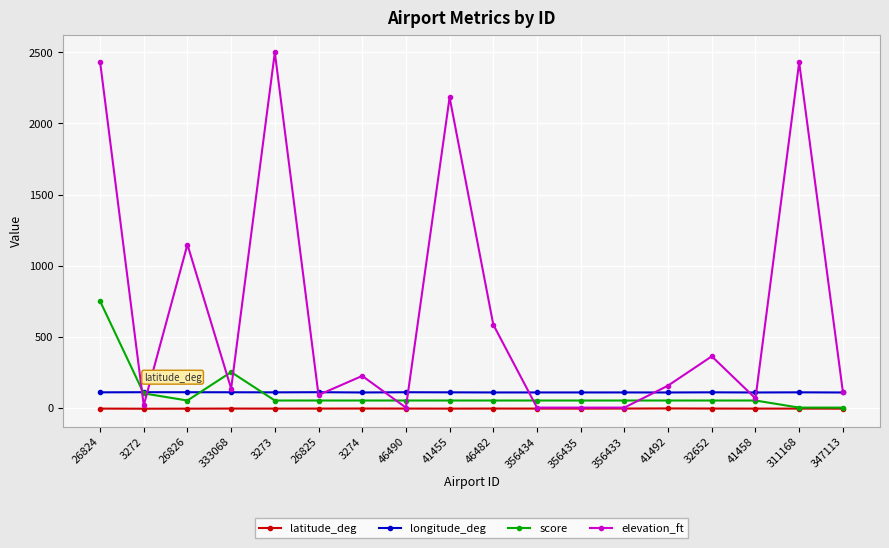

True or false: score has a value of 313.7 at 347113.

False